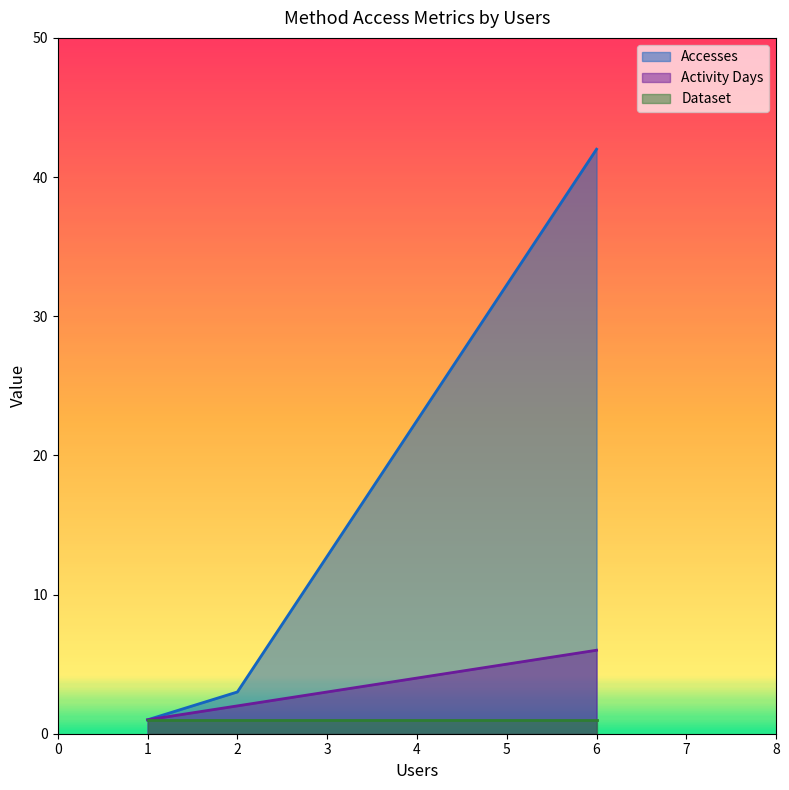

Rank the series by their maximum value, from lowest to highest.

Dataset, Activity Days, Accesses